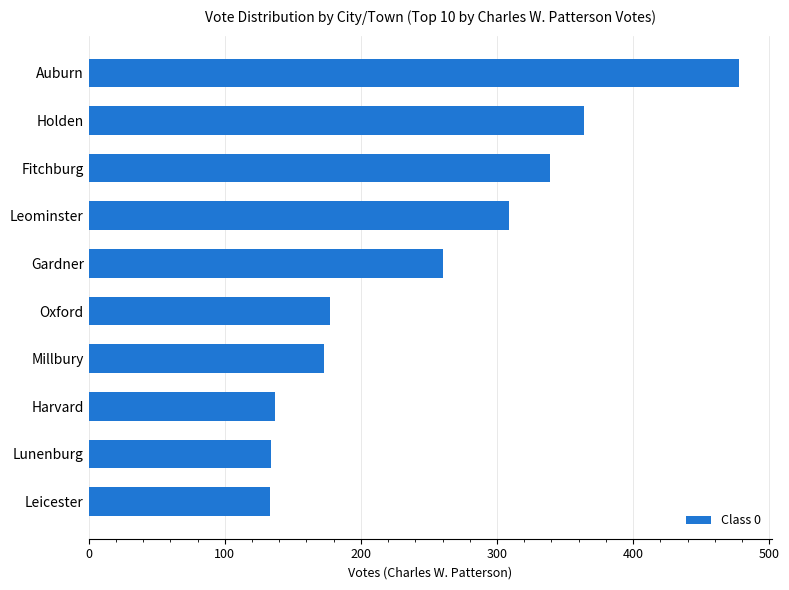

Between Millbury and Holden, which is larger?

Holden